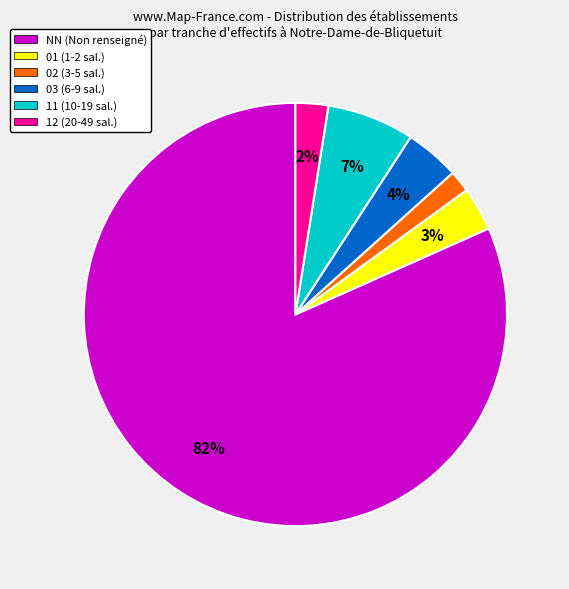

Does NN represent more than half of the total?

Yes